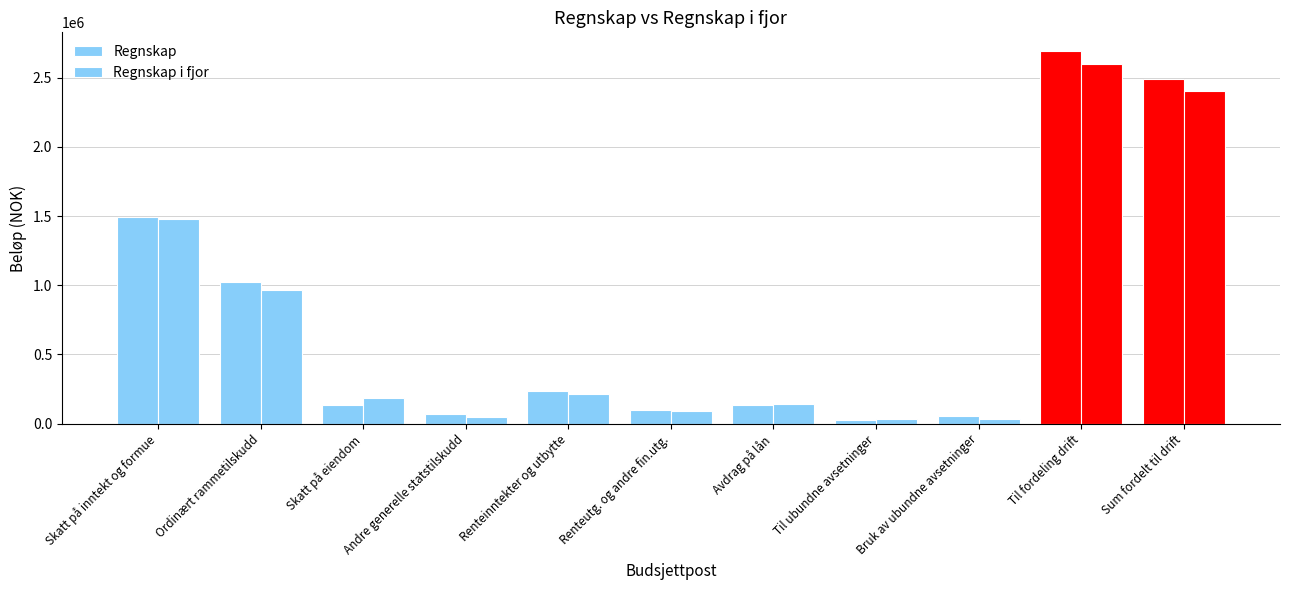

How many data points in Regnskap are less than 135857?

5